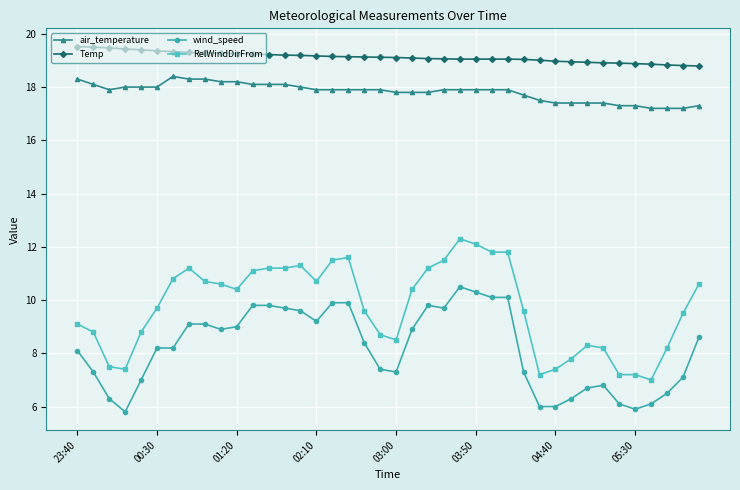

What is the value of the Temp point at the 24th from the left?

19.1